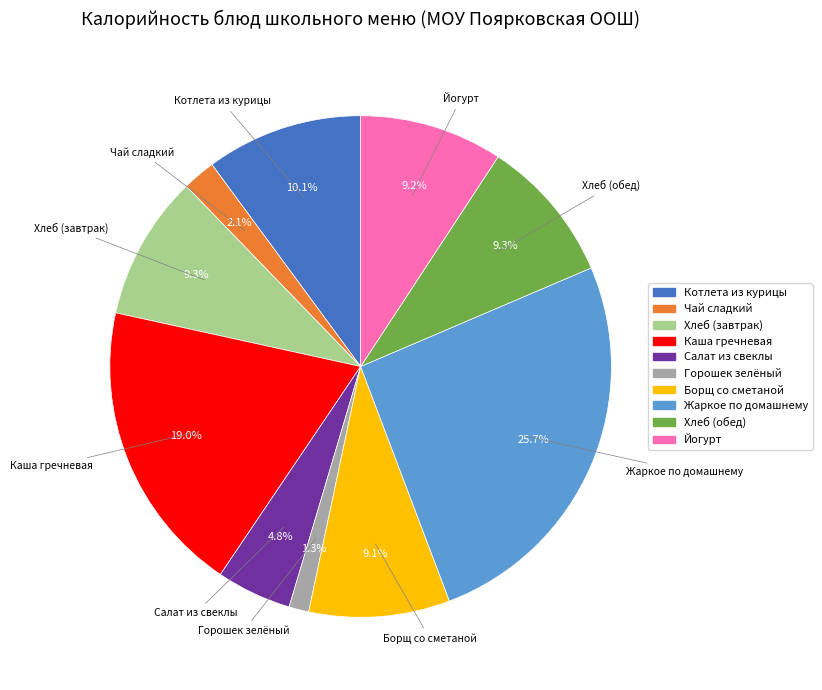

Which category has the smallest portion of the pie?

Горошек зелёный